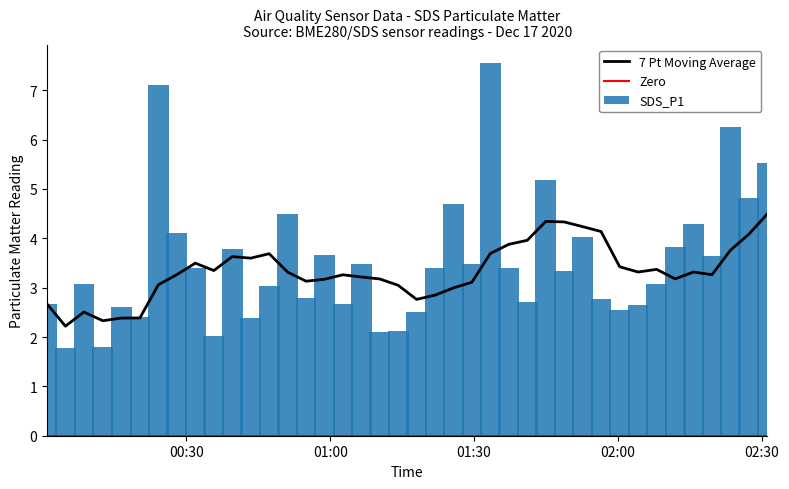

What is the difference between the maximum and minimum values?

5.8